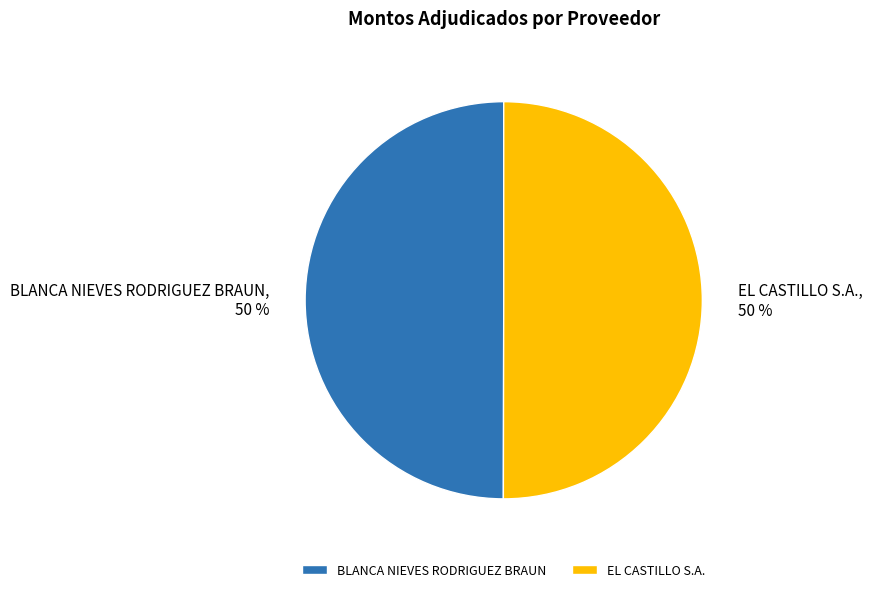

What percentage is the EL CASTILLO S.A. slice, to the nearest percent?

50%